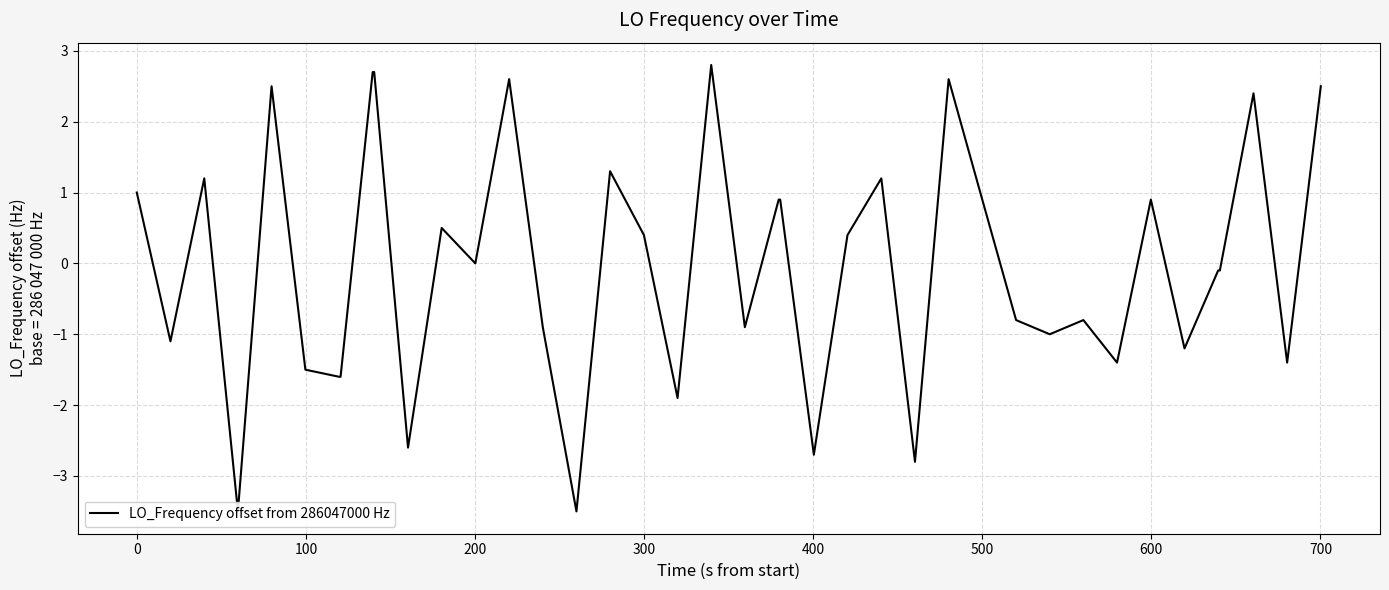

How many positive values are there?

19